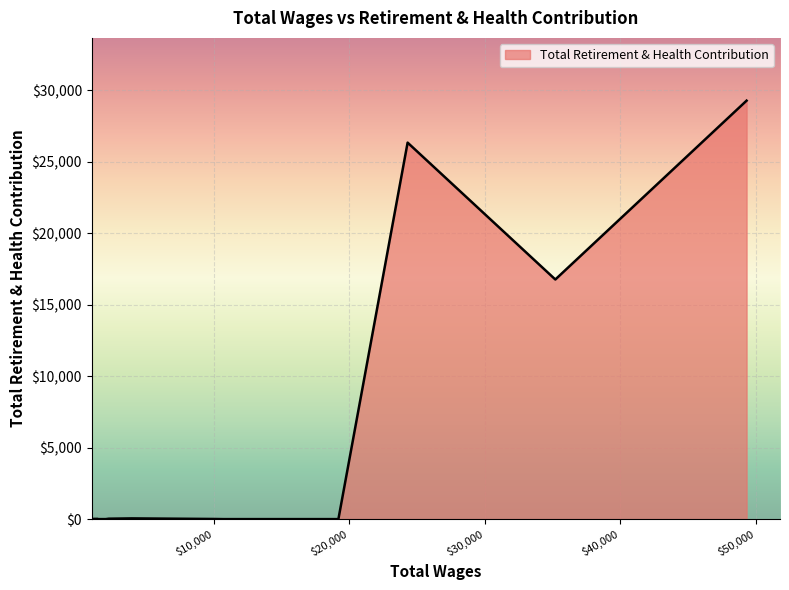

What is the difference between the maximum and minimum values?

29266